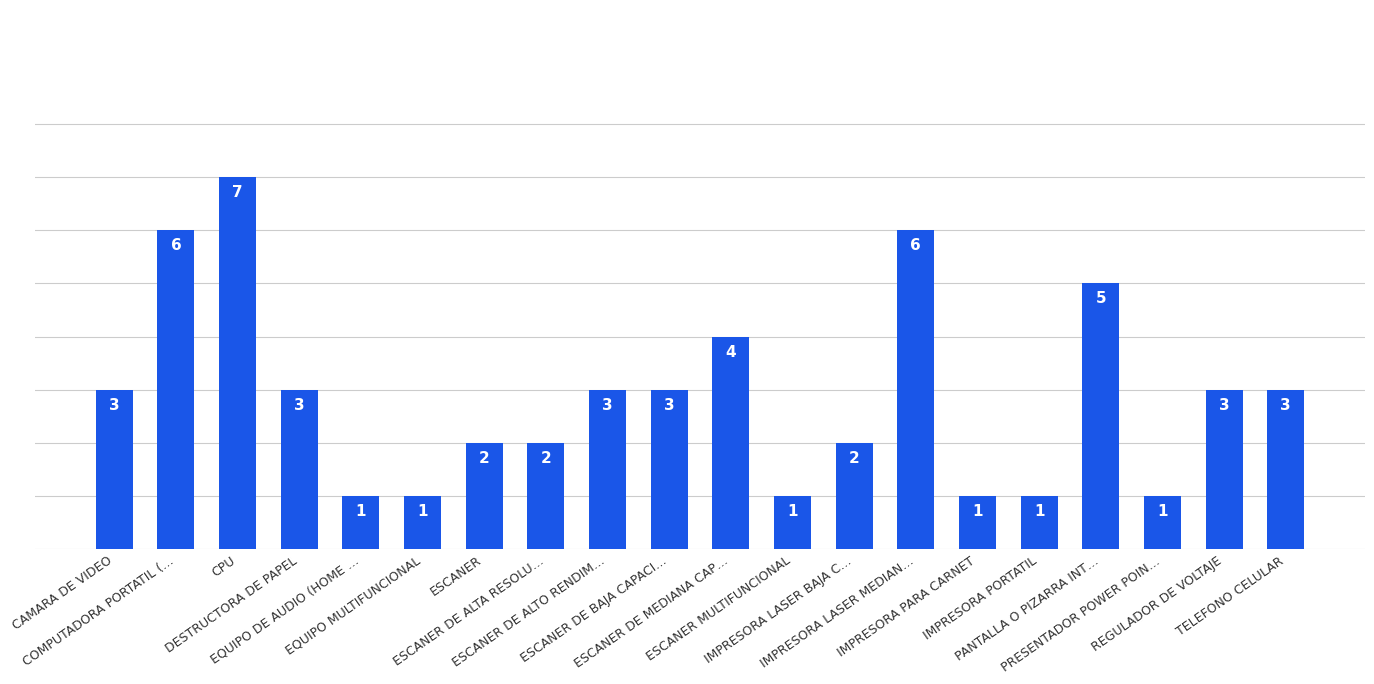

What is the maximum value shown in the chart?

7